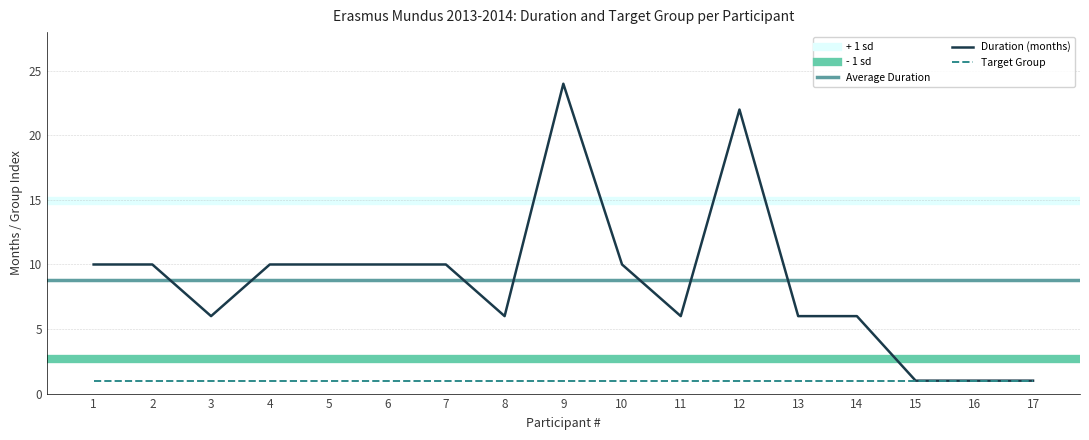

How many interior local peaks (higher than both neighbors) does the data have?

2